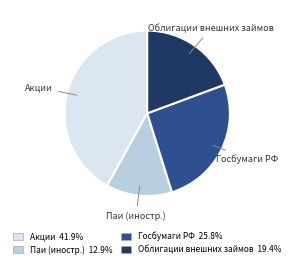

Count the number of slices in the pie.

4